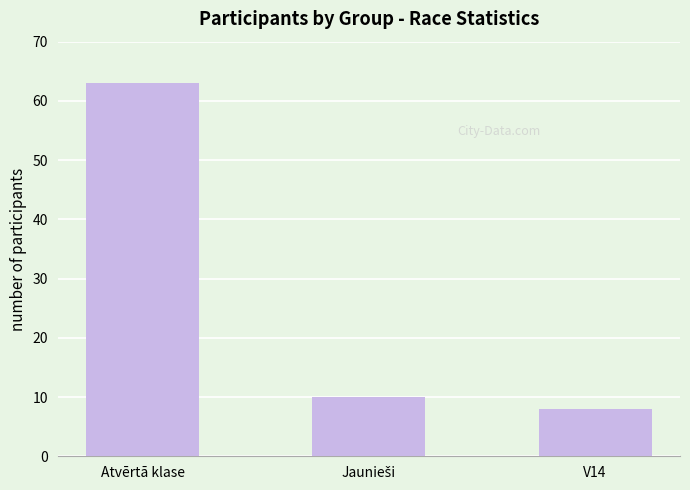

Read the value at Atvērtā klase.

63